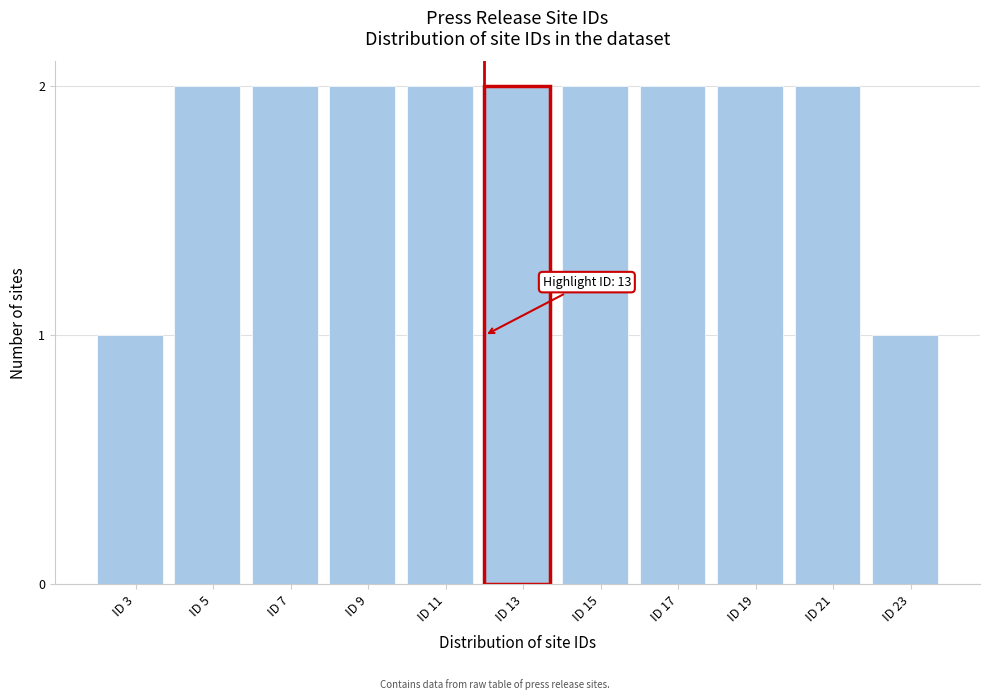

Reading left to right, extract all data points from this chart.

ID 3=1	ID 5=2	ID 7=2	ID 9=2	ID 11=2	ID 13=2	ID 15=2	ID 17=2	ID 19=2	ID 21=2	ID 23=1